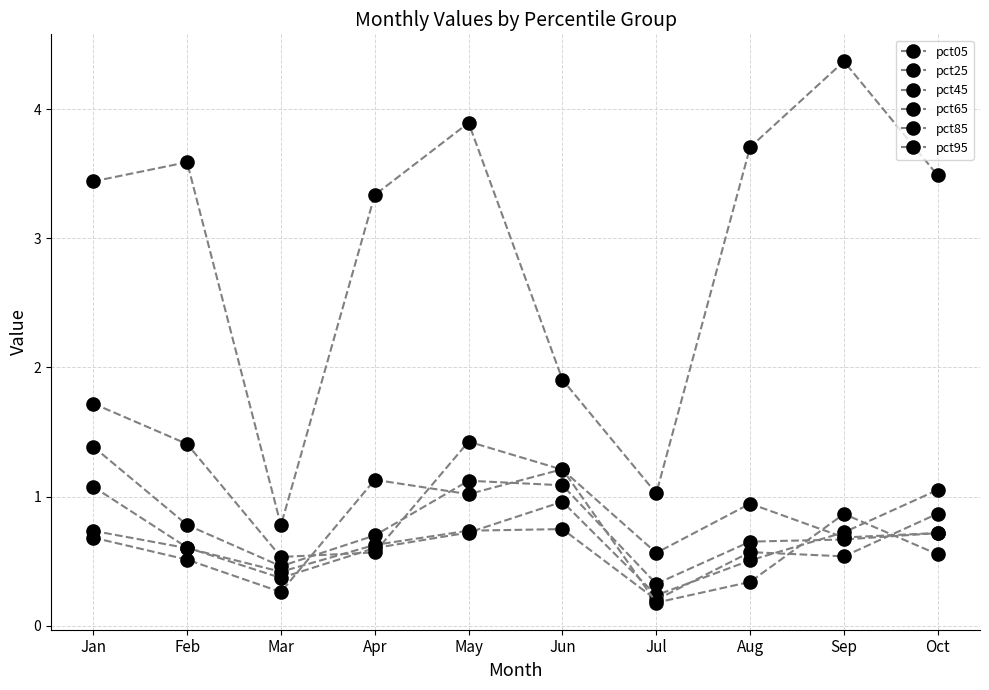

Which series has the largest range (max minus min)?

pct05